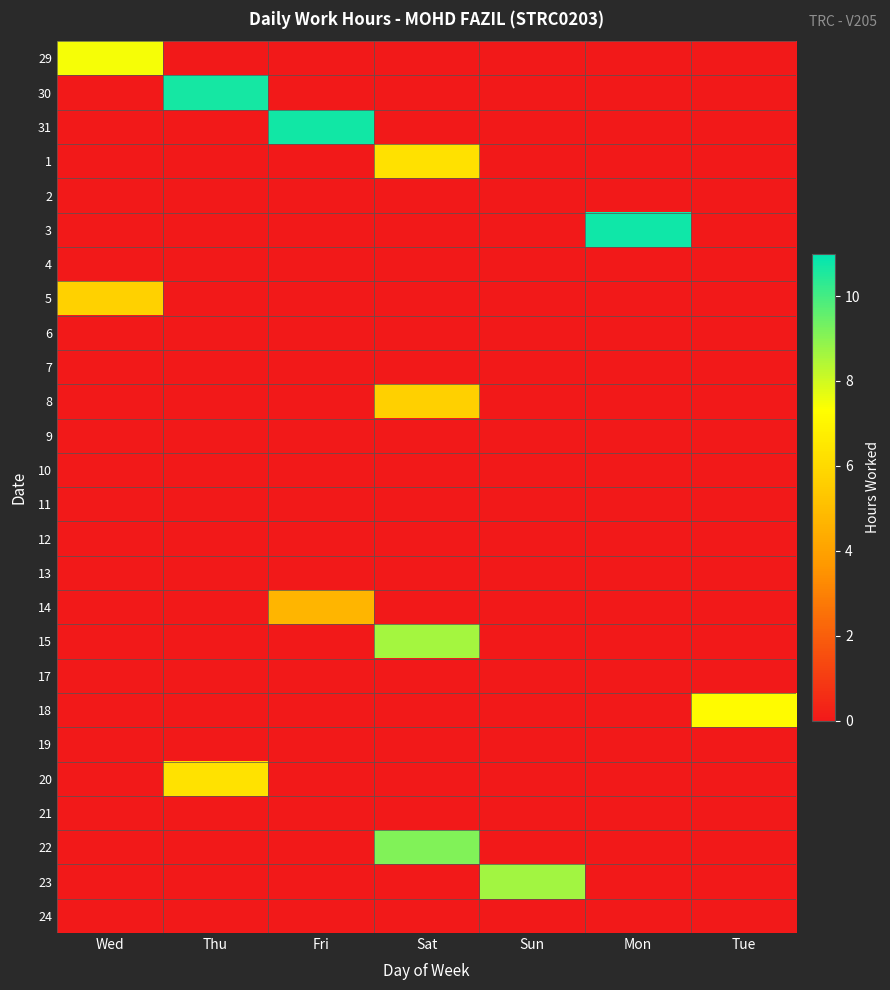

At which category is the sum across all series the highest?

Sat